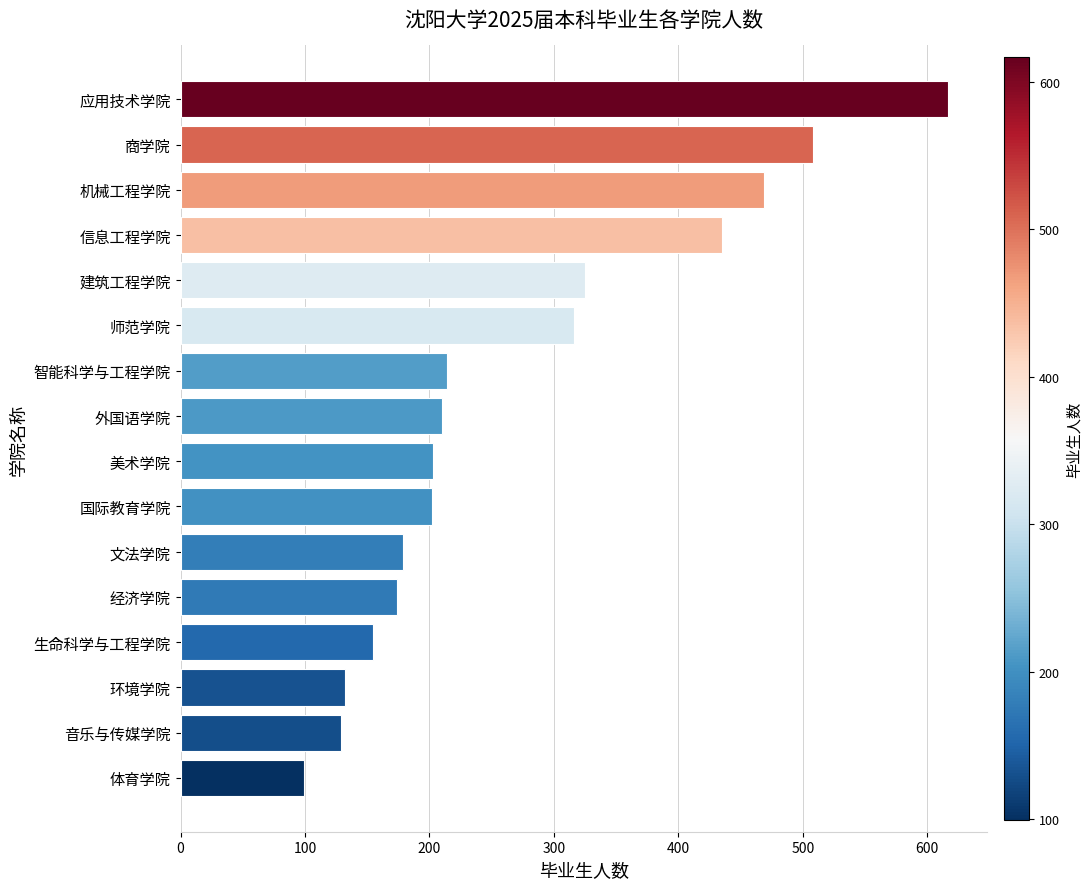

What value does the data have at 信息工程学院, to the nearest 10?

440